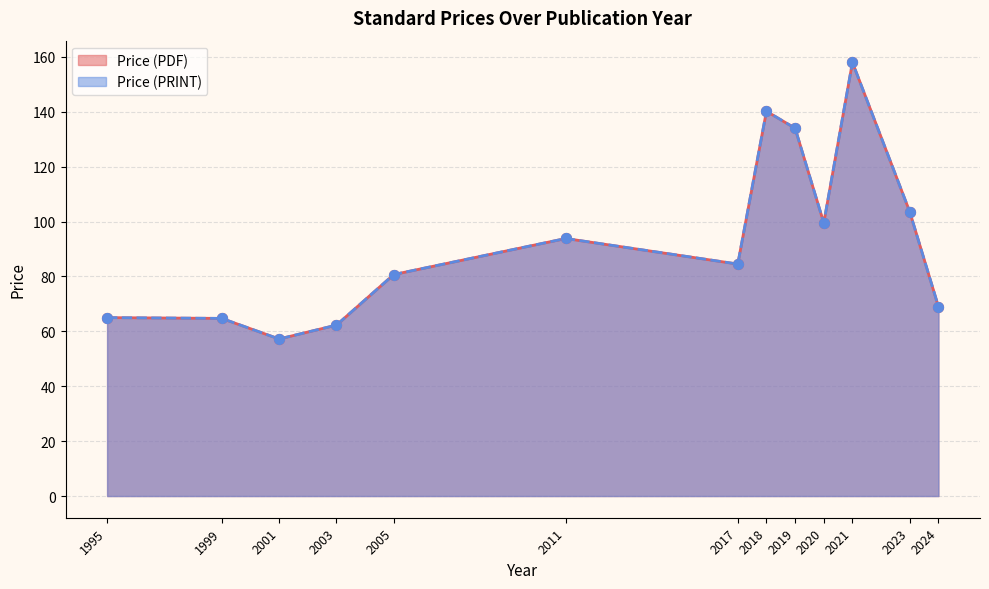

Which series has the widest spread of Y values?

Price (PDF)